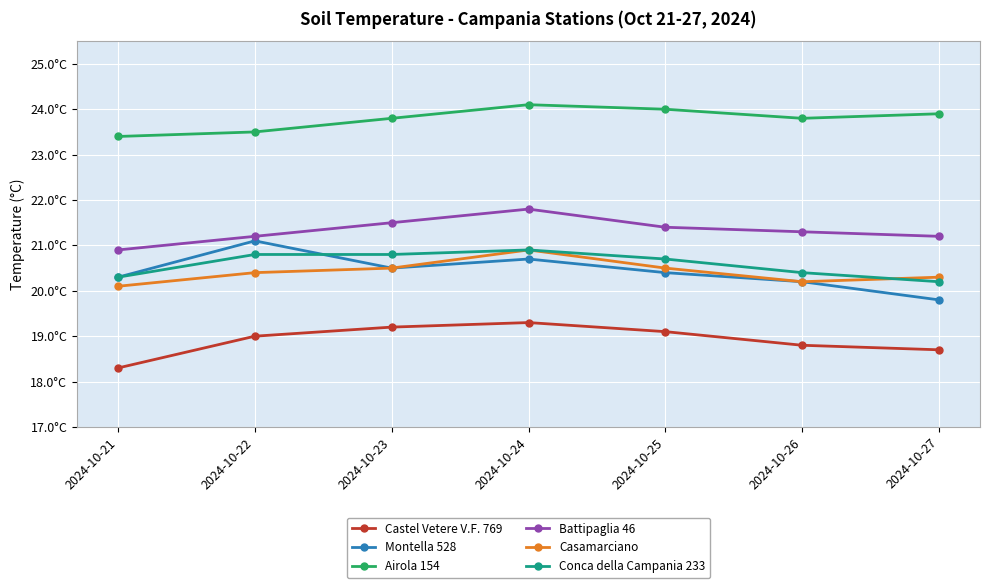

Where is the first local maximum for Conca della Campania 233?

2024-10-24